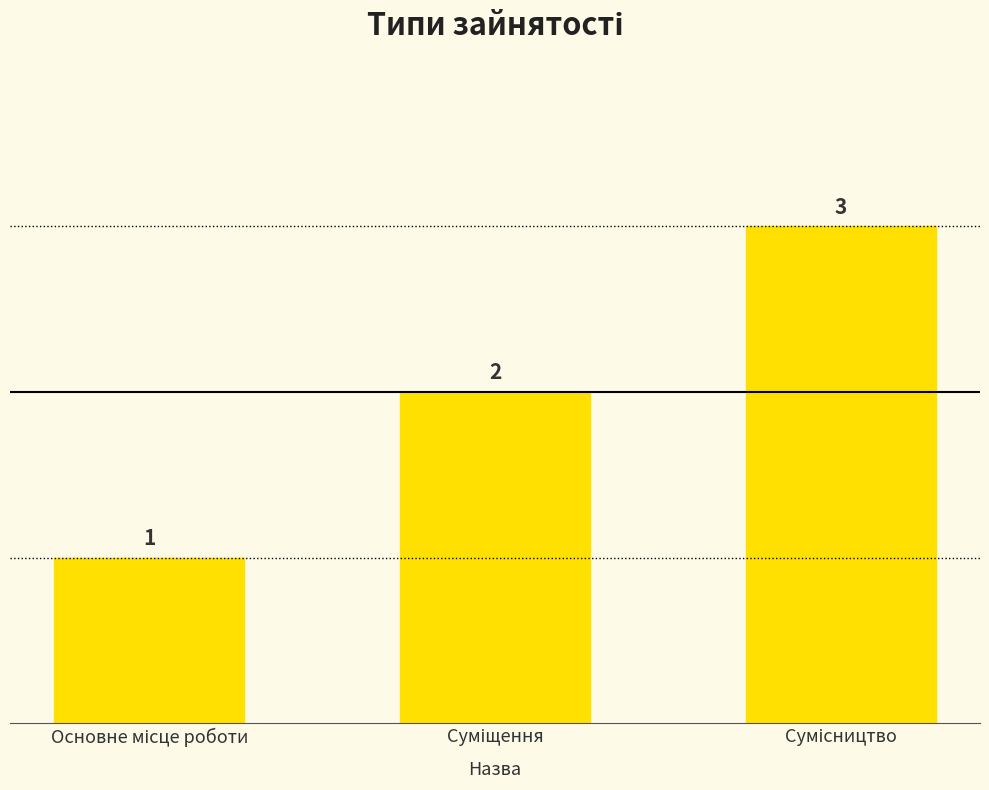

What is the value of the 2nd bar from the left?

2